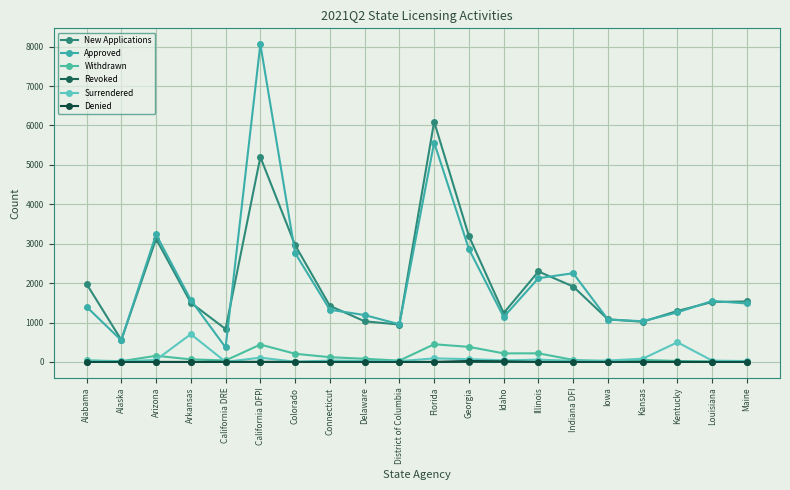

At how many categories does at least one series exceed 3577?

2